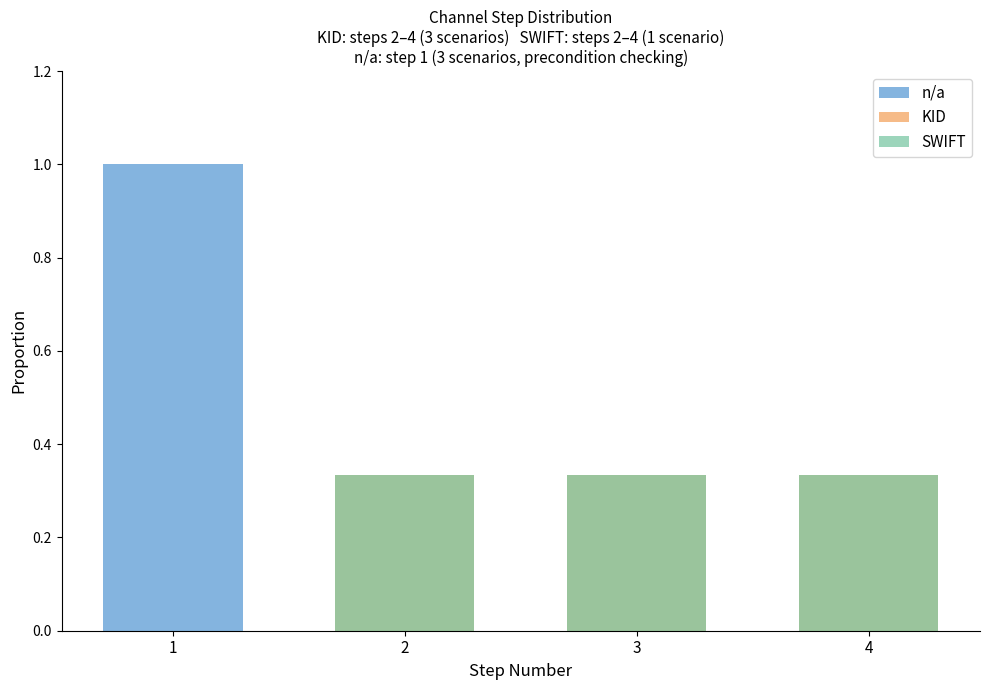

What is the maximum value for KID?

0.3